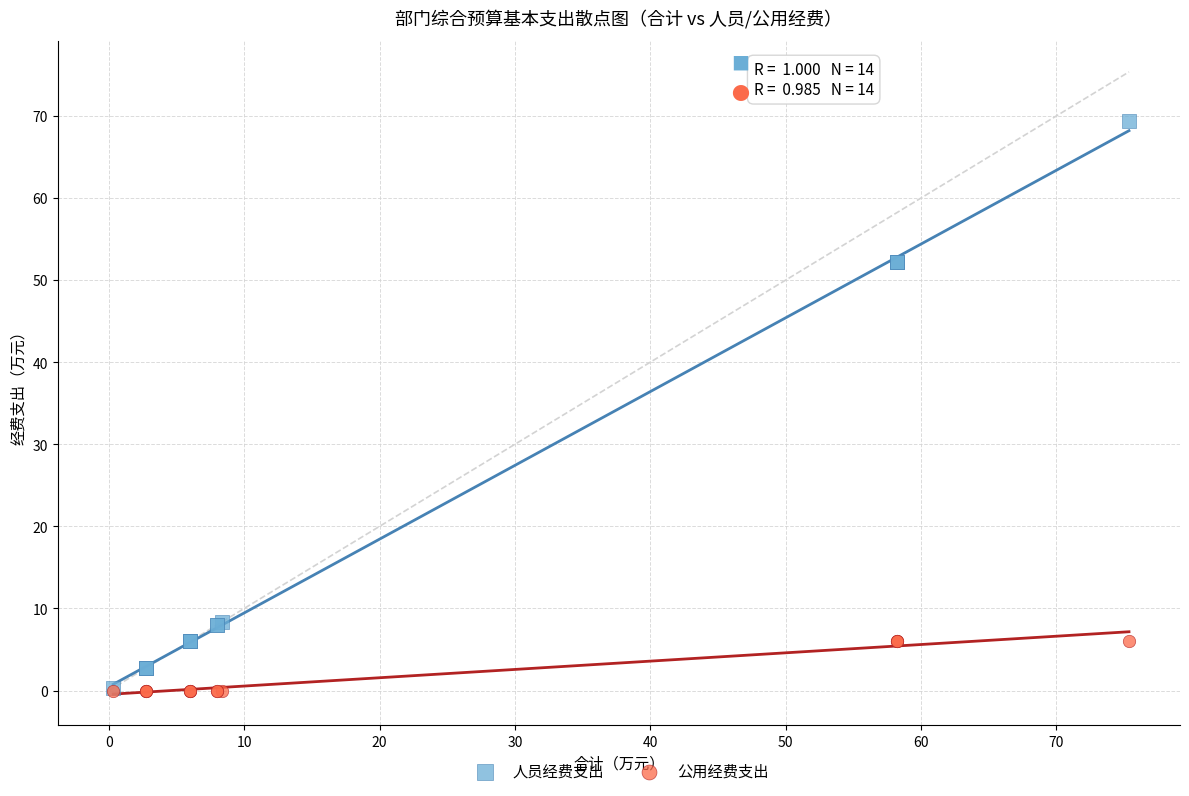

What are all the series names shown in the legend?

人员经费支出, 公用经费支出